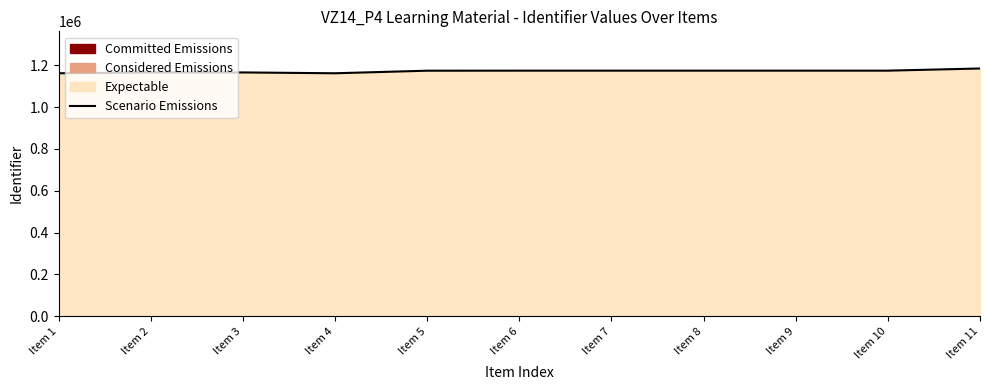

Which has a higher value, Item 10 or Item 2?

Item 10